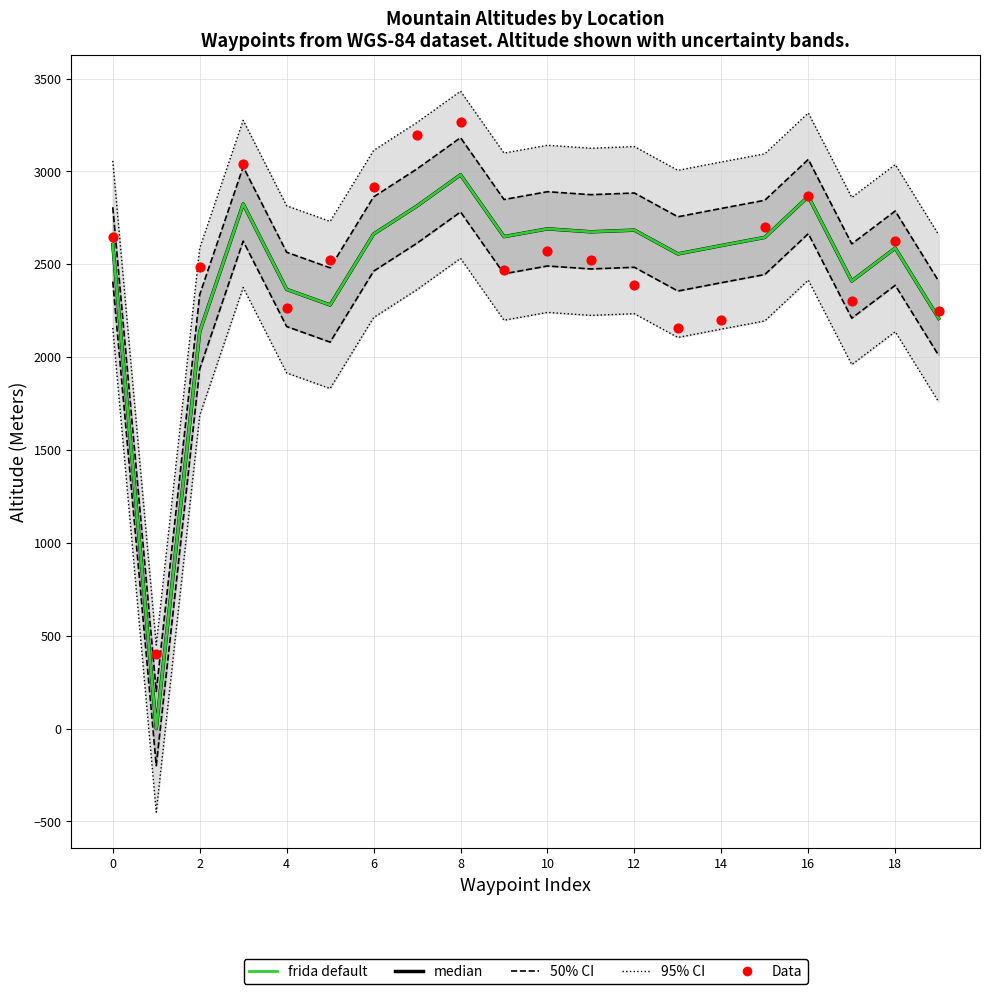

What is the total value across all series at 2?

6762.2